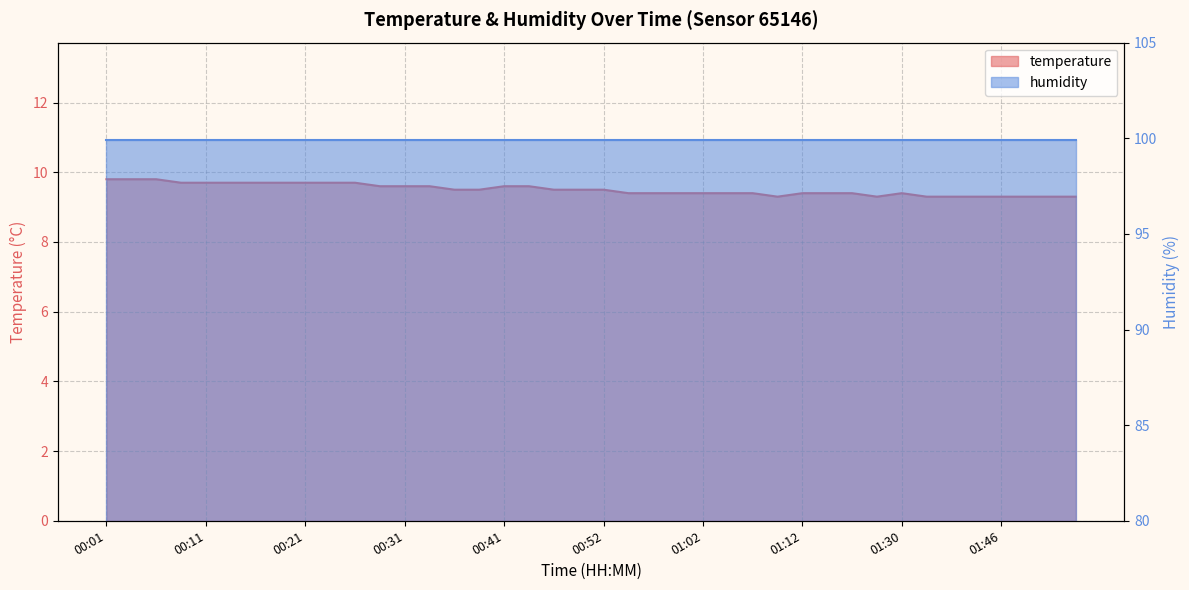

List the labels in order of value, smallest first.

01:09, 01:25, 01:33, 01:40, 01:43, 01:46, 01:48, 01:51, 01:53, 00:54, 00:57, 00:59, 01:02, 01:04, 01:07, 01:12, 01:14, 01:17, 01:30, 00:36, 00:39, 00:46, 00:49, 00:52, 00:29, 00:31, 00:34, 00:41, 00:44, 00:08, 00:11, 00:13, 00:16, 00:18, 00:21, 00:24, 00:26, 00:01, 00:03, 00:06